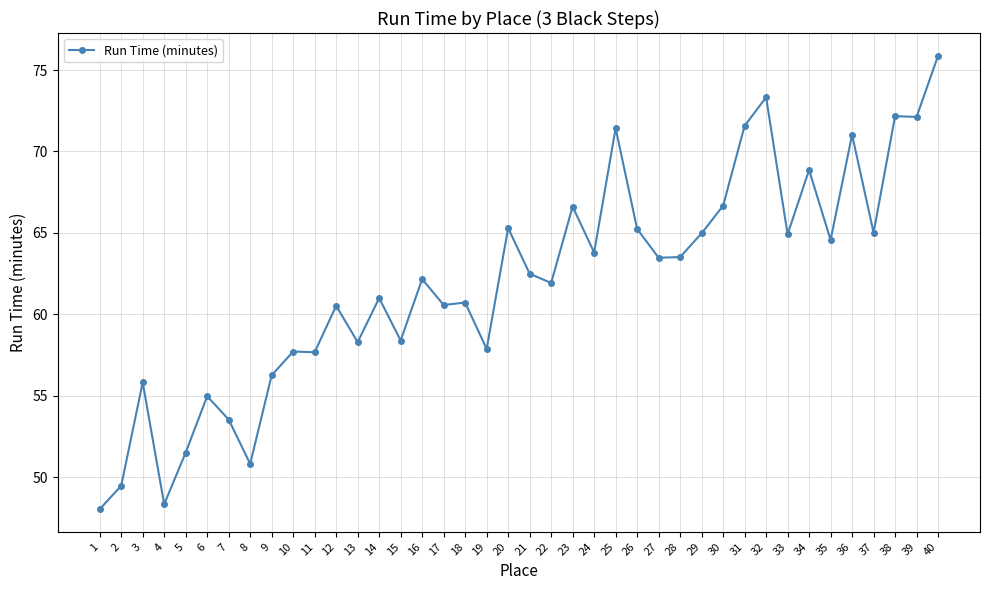

Which has a higher value, 21 or 37?

37